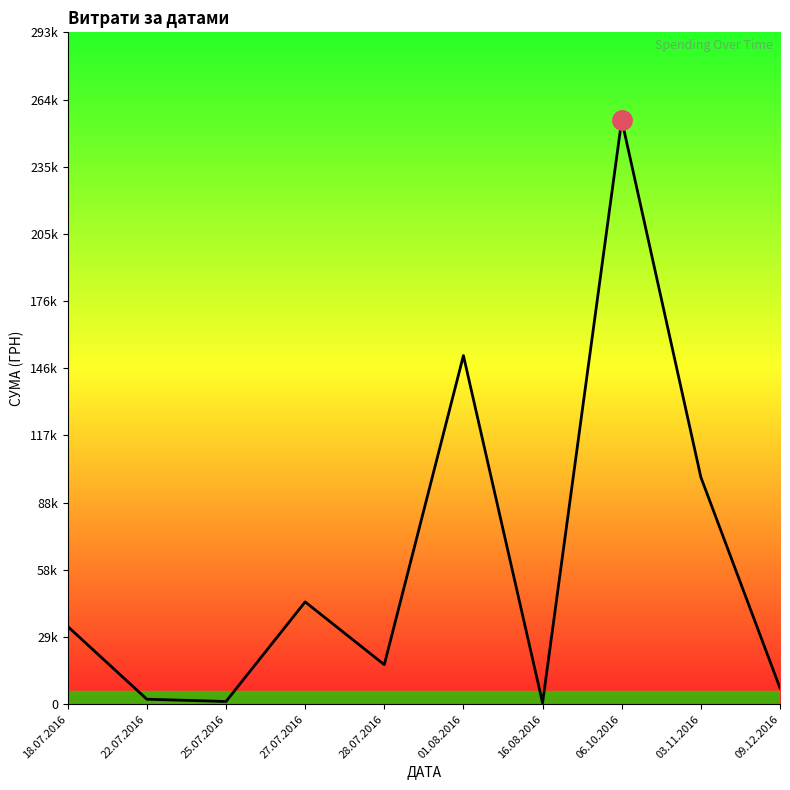

What is the average value?

61450.9